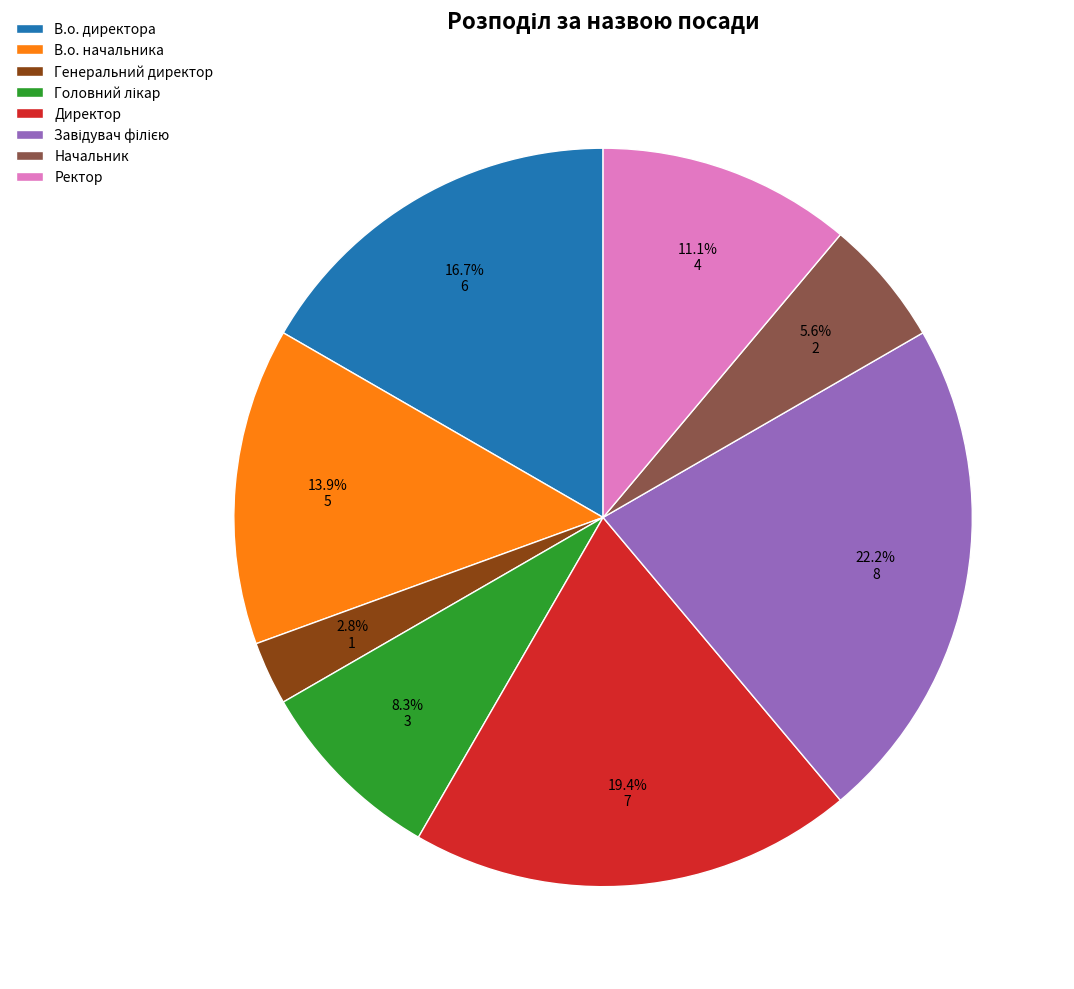

To the nearest percent, what is the difference between the largest and smallest slice percentages?

19%